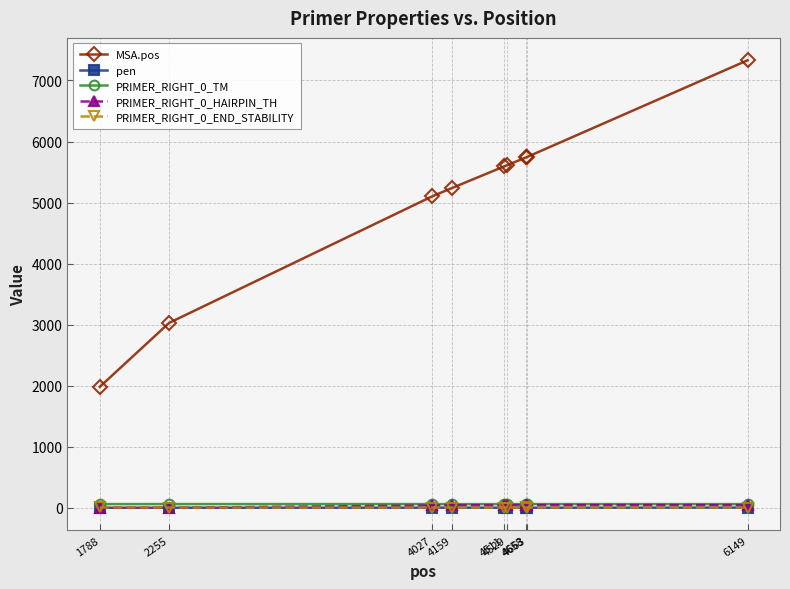

Which series has the largest total across all categories?

MSA.pos